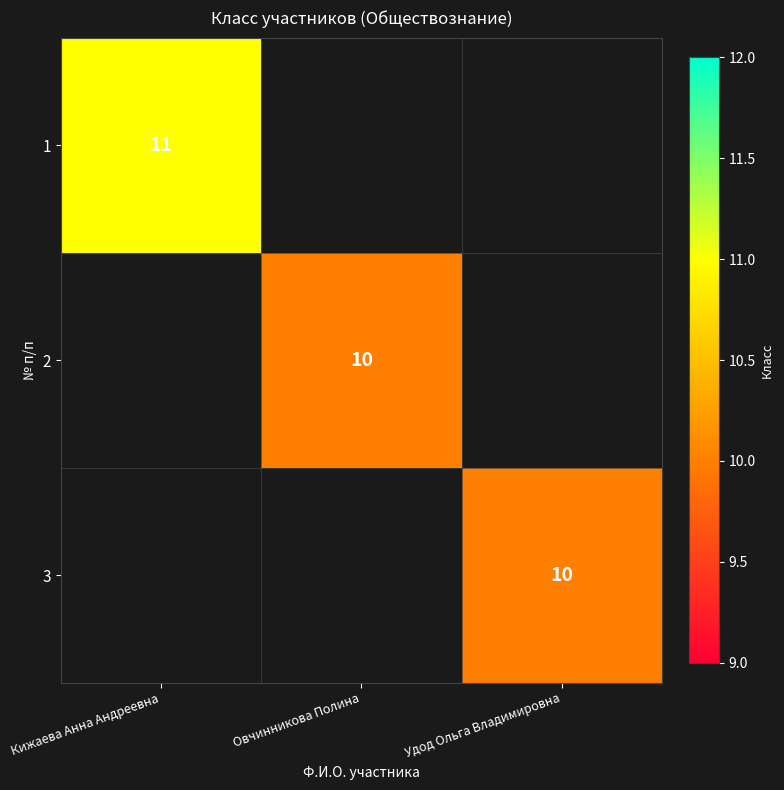

True or false: 2 has a value of 10 at Овчинникова Полина.

True